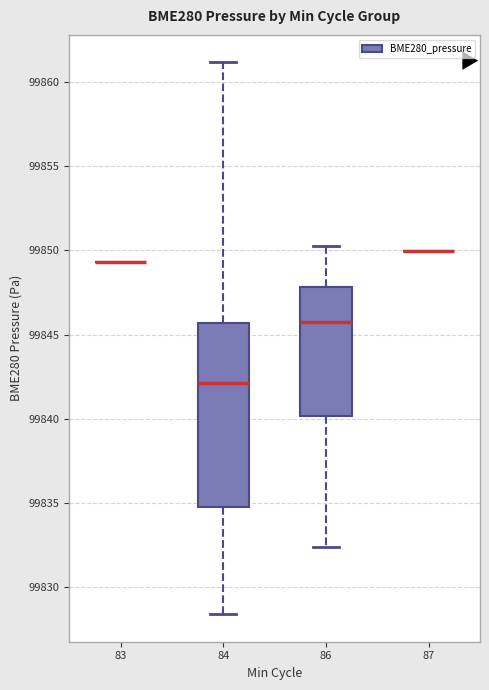

Reading left to right, read every box against the y-axis: the position of its median line, the range the box covers, and the ends of its whiskers. The values are not printed on the chart, so give them approximately, as read against the axis.

83: box collapsed to a line at 99849.5, whiskers 99849.5 to 99849.5
84: median 99842.0, box 99835.0 to 99845.5, whiskers 99828.5 to 99861.0
86: median 99845.5, box 99840.0 to 99848.0, whiskers 99832.5 to 99850.5
87: box collapsed to a line at 99850.0, whiskers 99850.0 to 99850.0